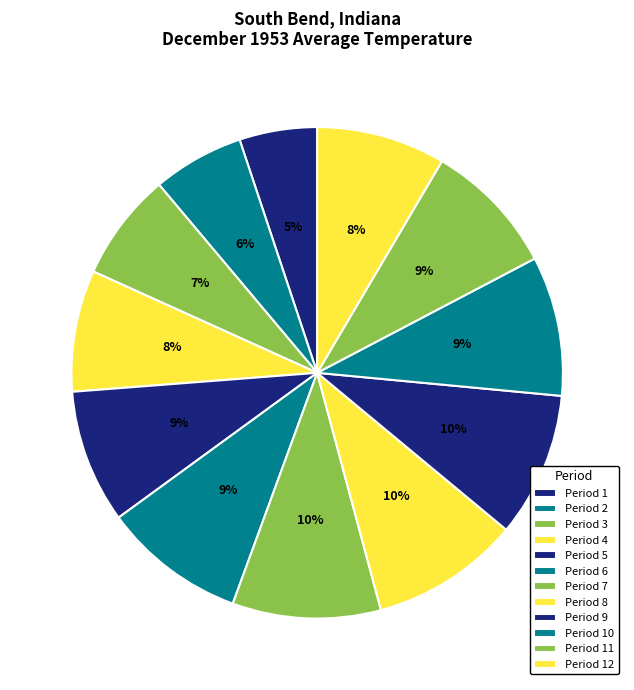

What is the change in value from Period 1 to Period 9?

+26.5